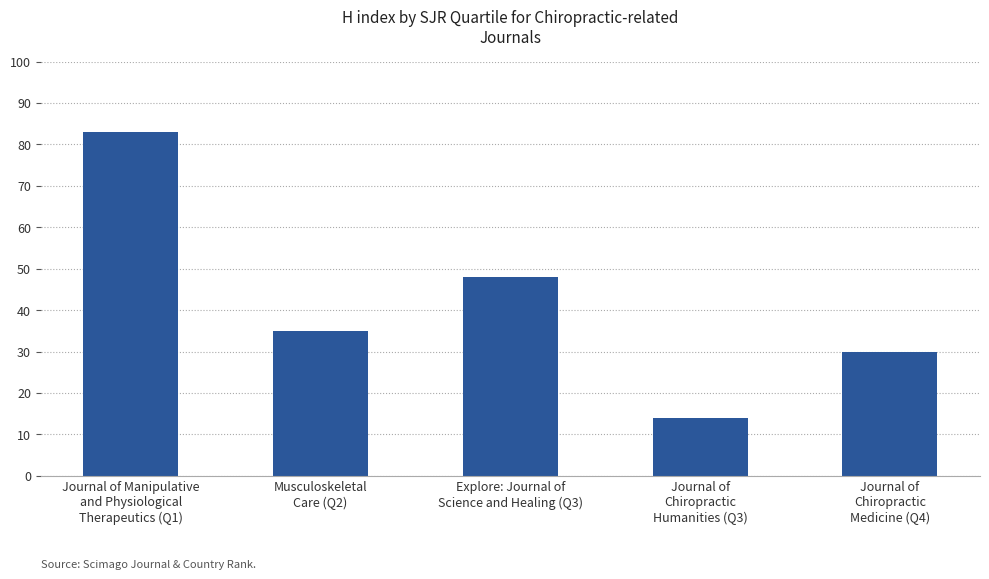

Reading right to left, what are all the values shown in this chart?

30	14	48	35	83